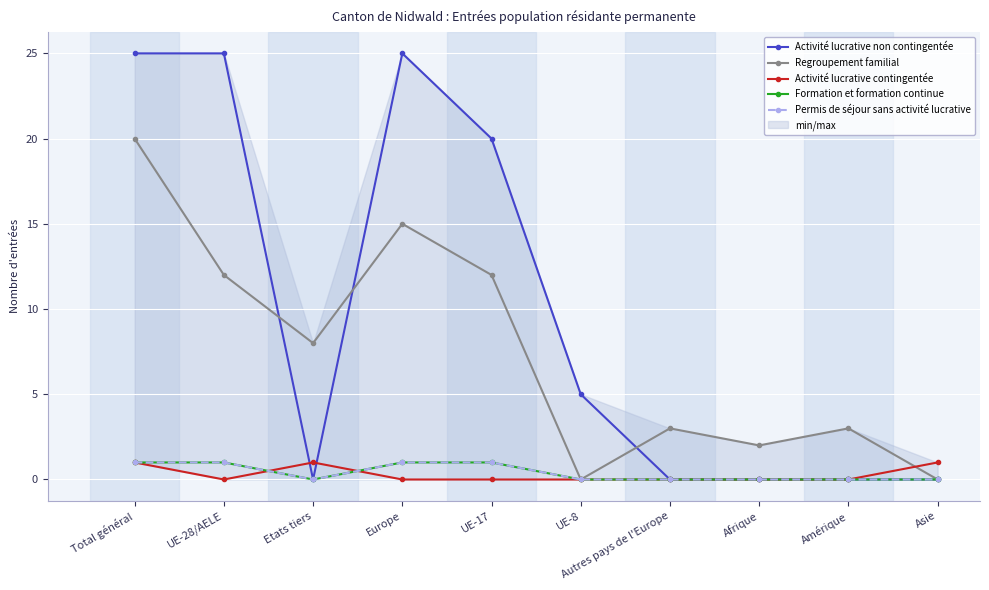

True or false: Formation et formation continue has more than 2 points higher than both neighbors.

False